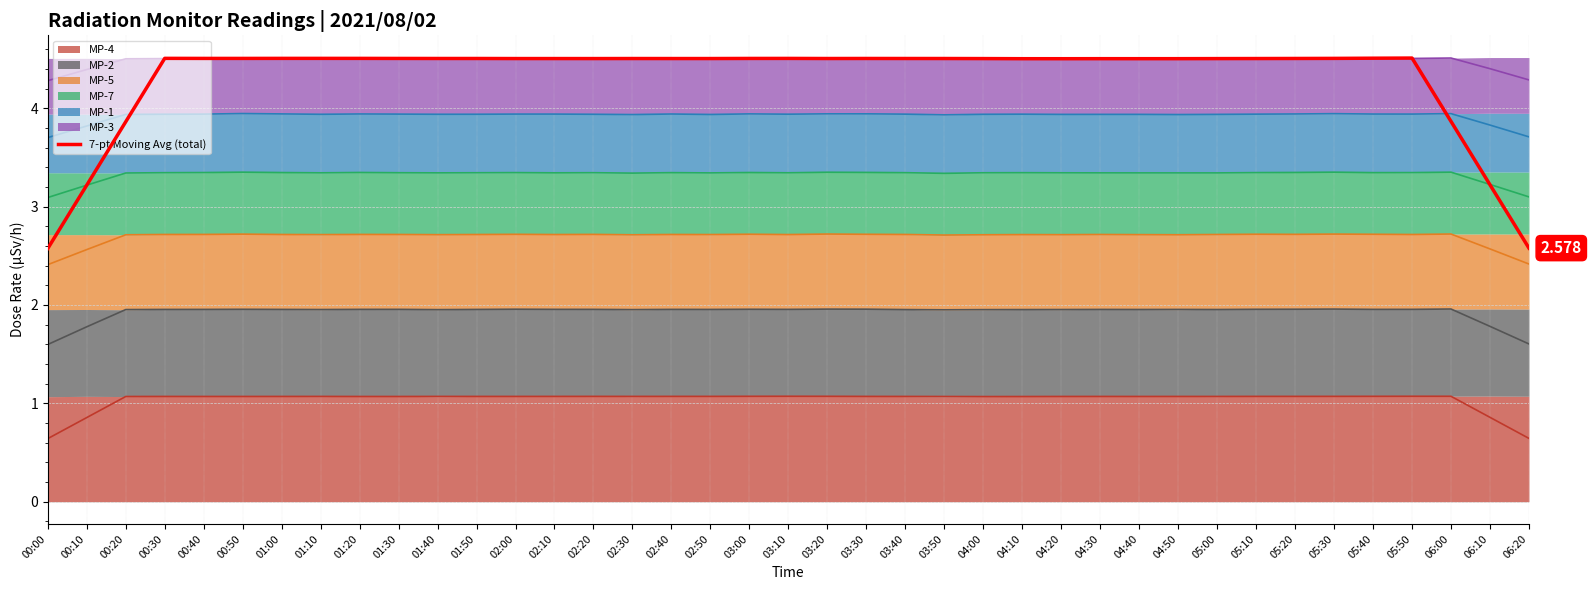

List the labels in order of value, largest first.

05:50, 05:40, 00:30, 01:00, 01:10, 05:30, 01:20, 00:50, 00:40, 03:10, 01:30, 03:00, 03:30, 05:20, 01:40, 01:50, 03:40, 03:50, 03:20, 02:30, 02:40, 02:50, 05:10, 02:10, 02:00, 02:20, 04:00, 05:00, 04:30, 04:50, 04:40, 04:10, 04:20, 06:00, 00:20, 06:10, 00:10, 06:20, 00:00